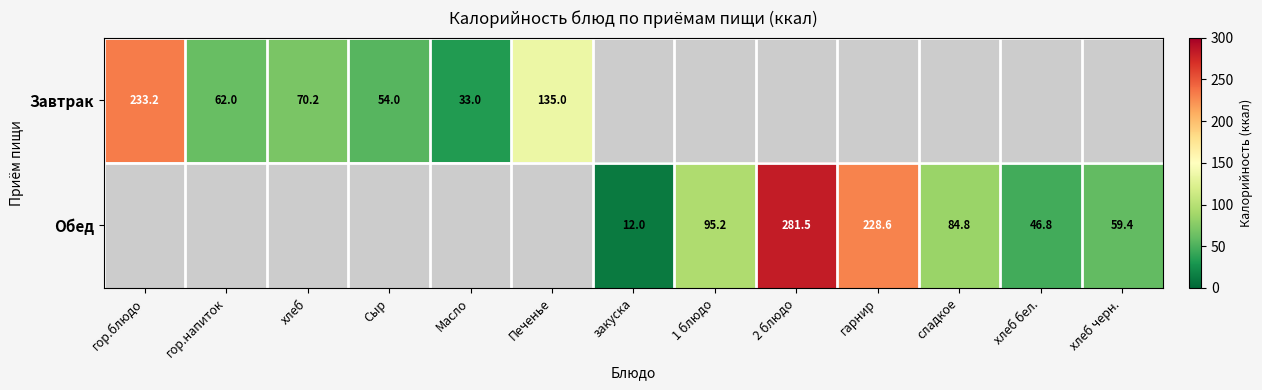

What is the difference between the Завтрак values at Печенье and Масло?

102.0